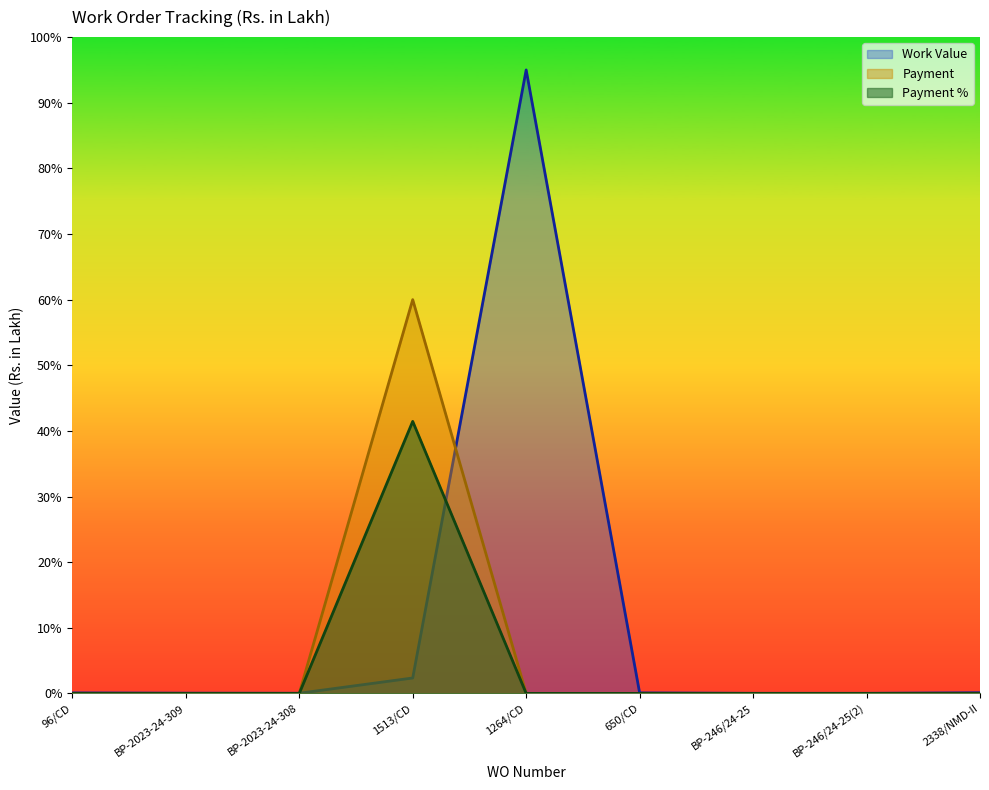

At which category is the sum across all series the highest?

1513/CD